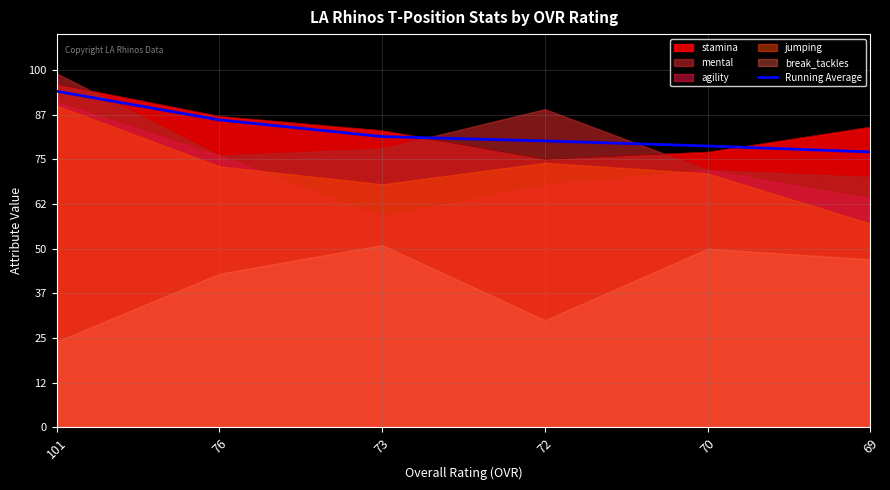

List the labels in order of value, smallest first.

69, 70, 72, 73, 76, 101